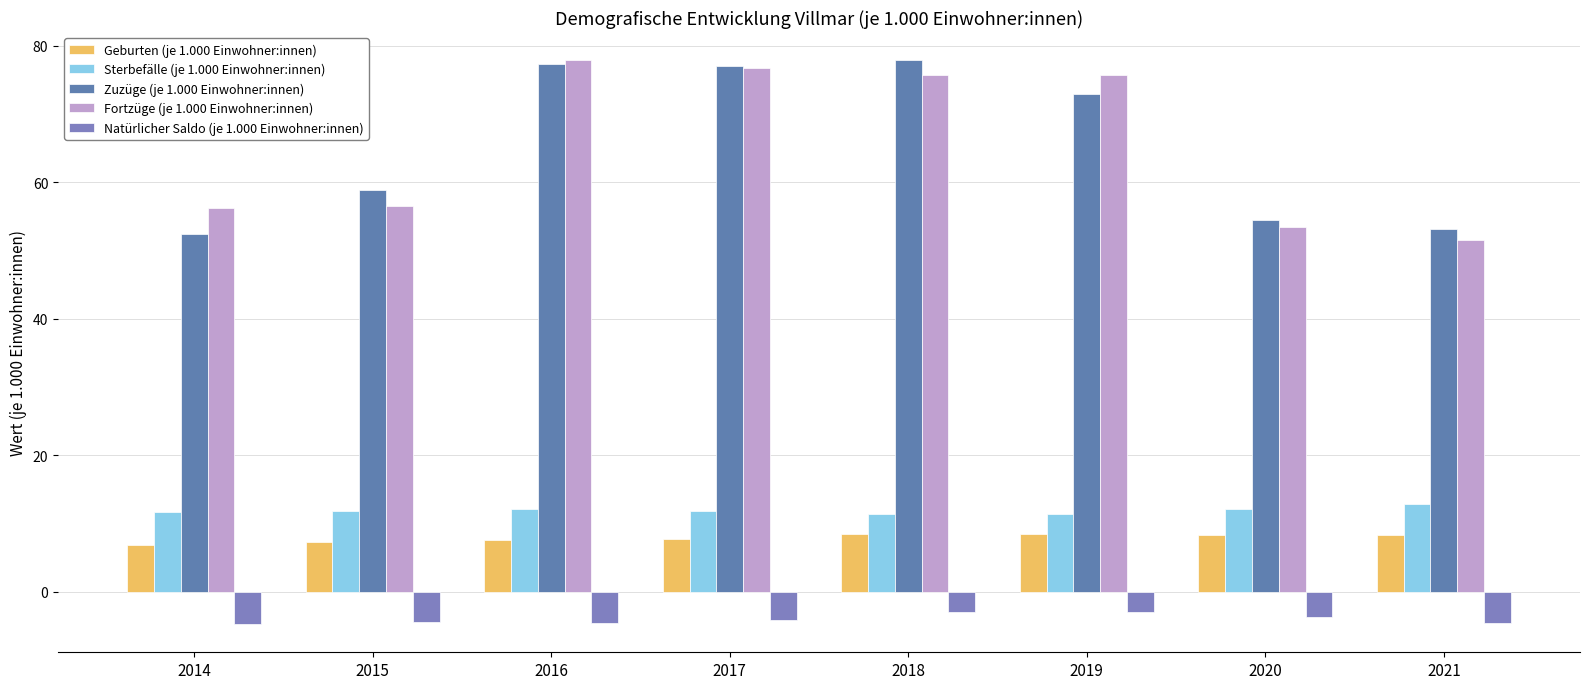

At which label does Fortzüge (je 1.000 Einwohner:innen) reach its minimum?

2021